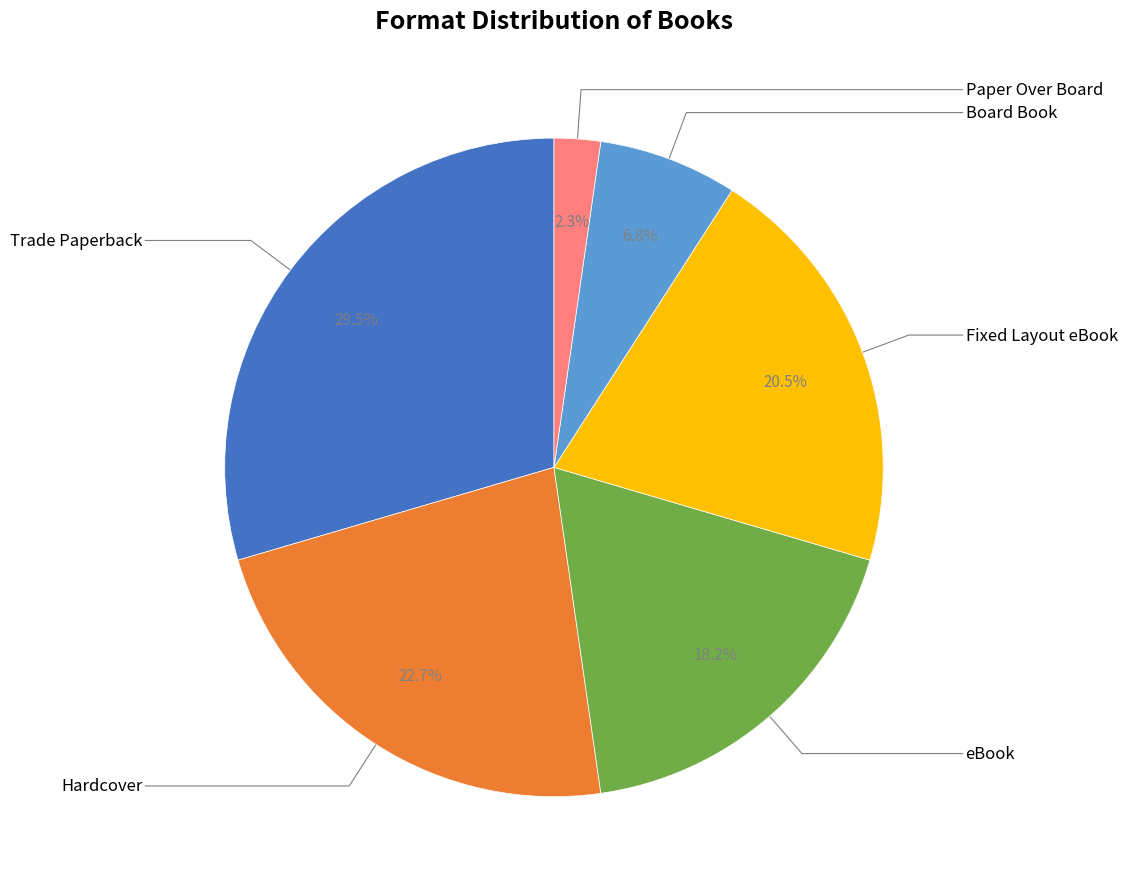

Does any single category account for the majority?

No